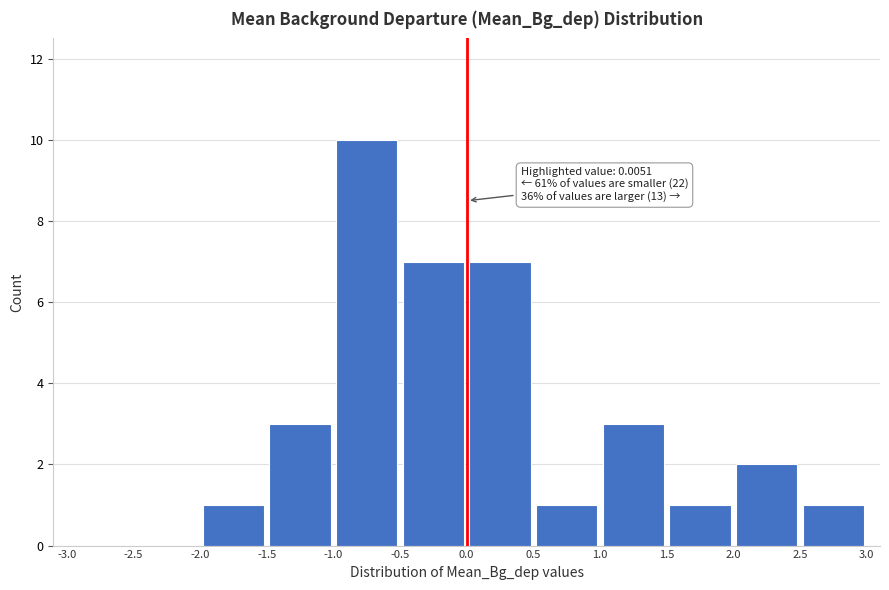

Which range on the x-axis has the tallest bar?

-1.0 to -0.5